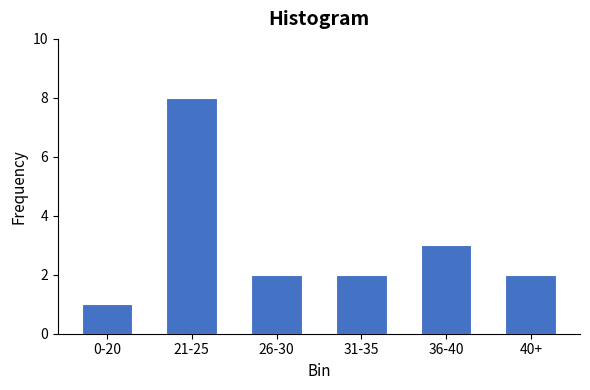

Reading right to left, extract all data points from this chart.

2	3	2	2	8	1